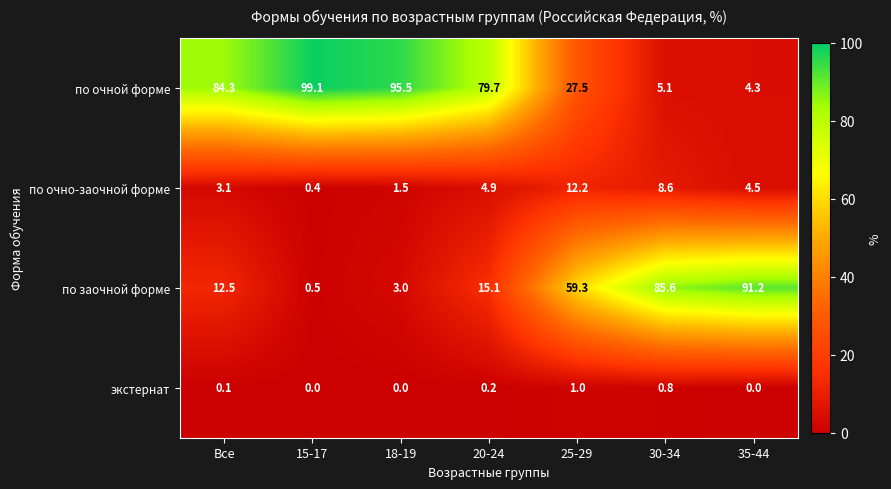

Count the number of categories in the chart.

7